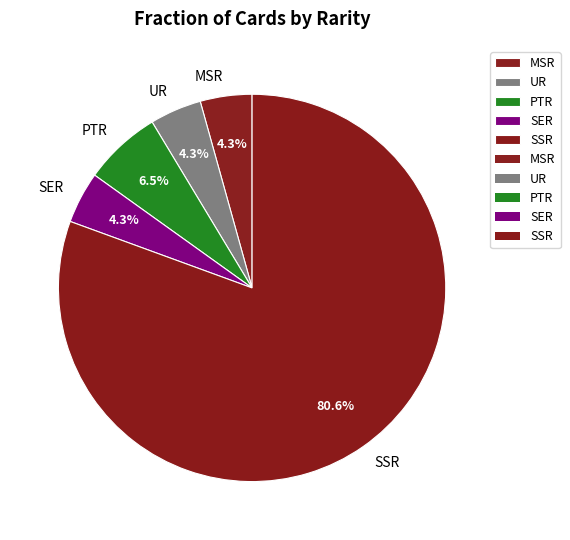

What is the largest slice in the pie chart?

SSR